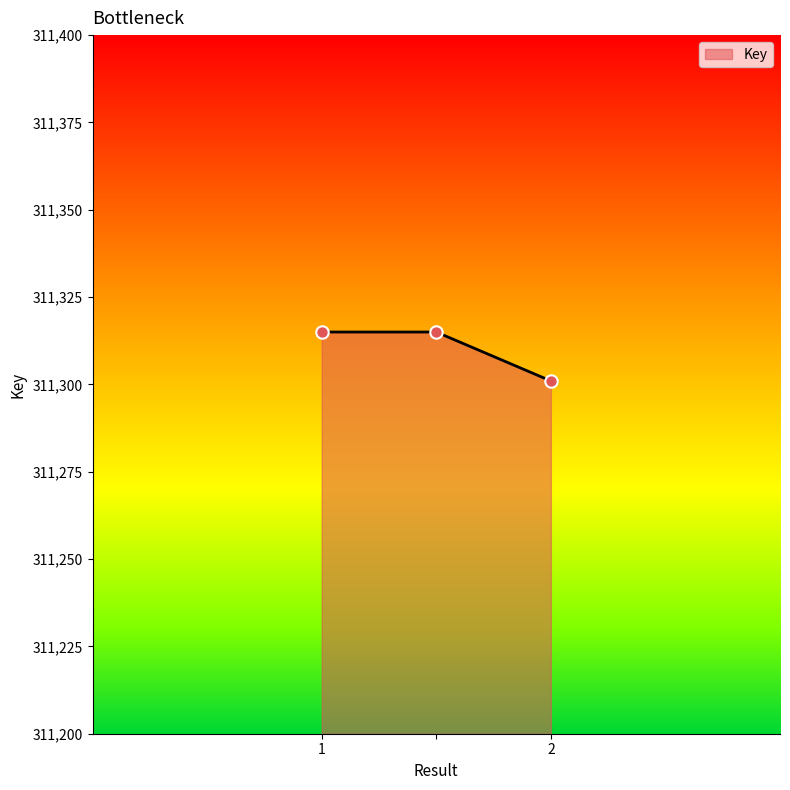

What is the sum of all values?

933931